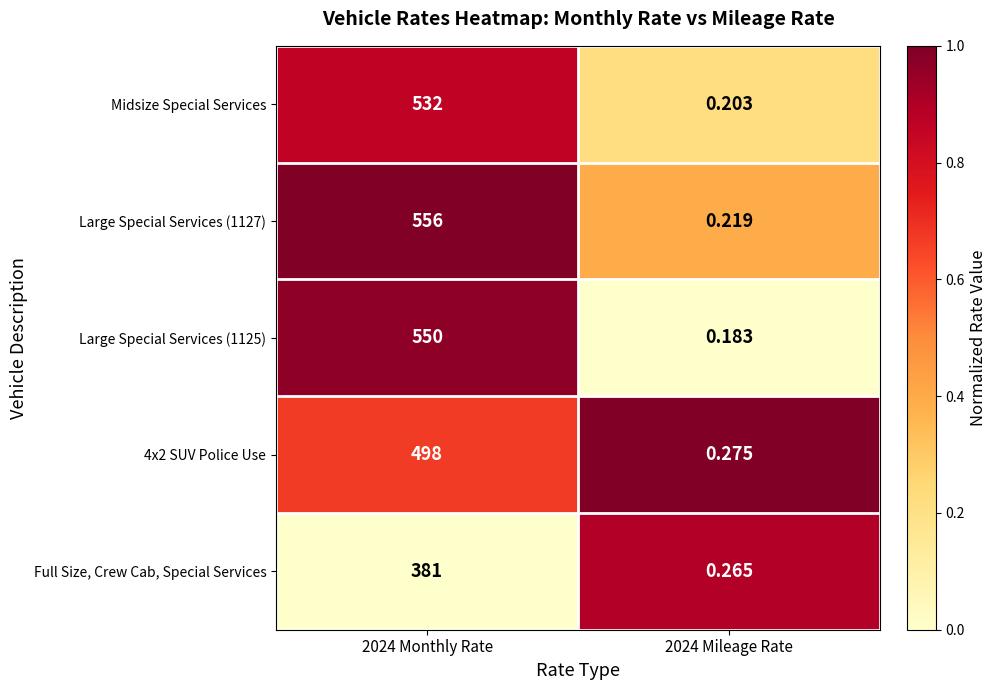

Which series has the largest range (max minus min)?

Large Special Services (1127)